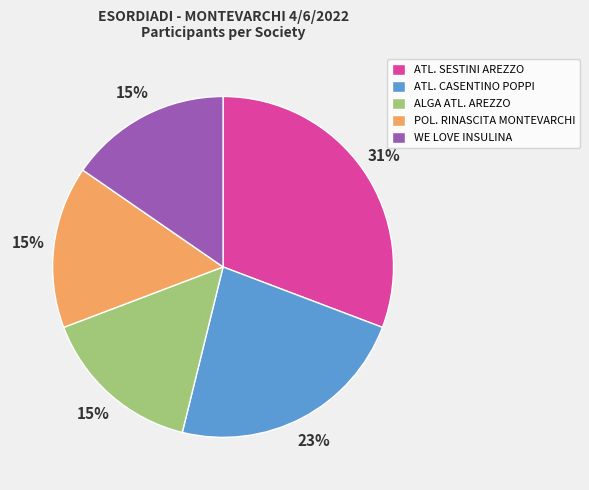

What is the ratio of the value at POL. RINASCITA MONTEVARCHI to the value at ATL. CASENTINO POPPI?

0.7